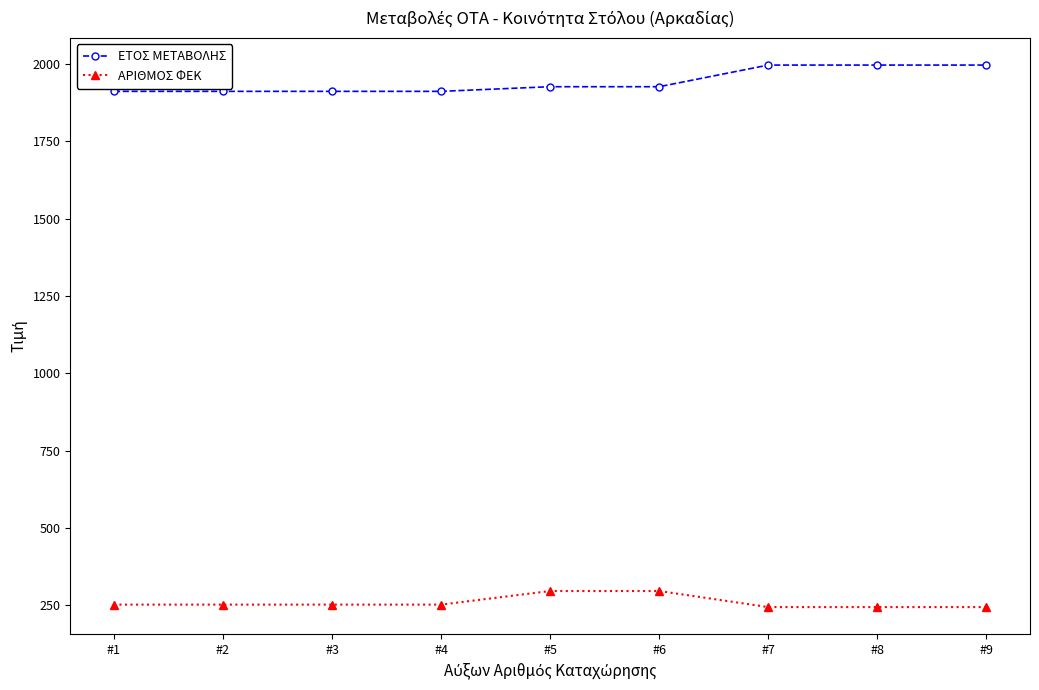

Count the number of data series in this chart.

2